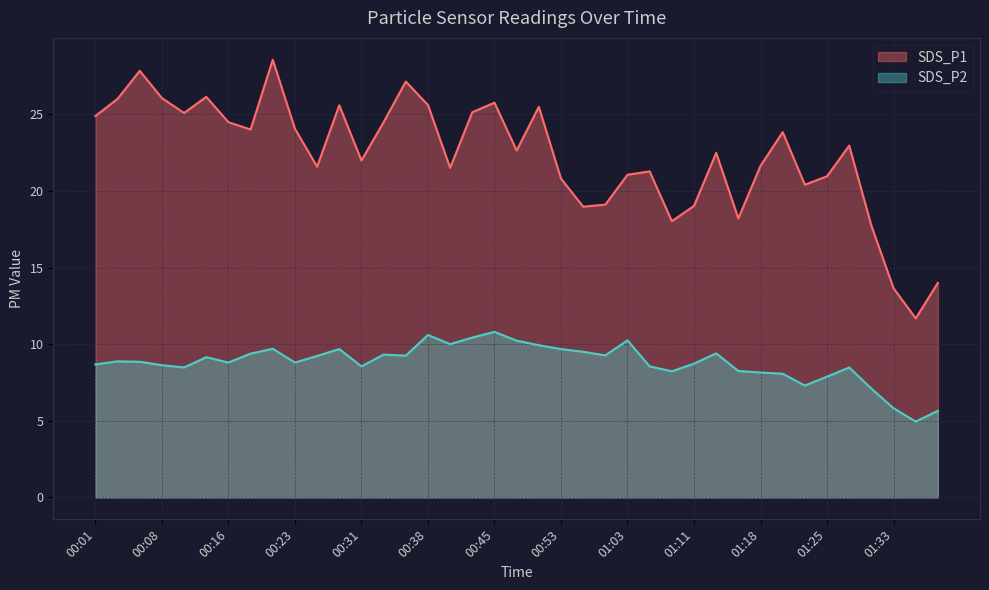

What position from the left is 00:45?

19